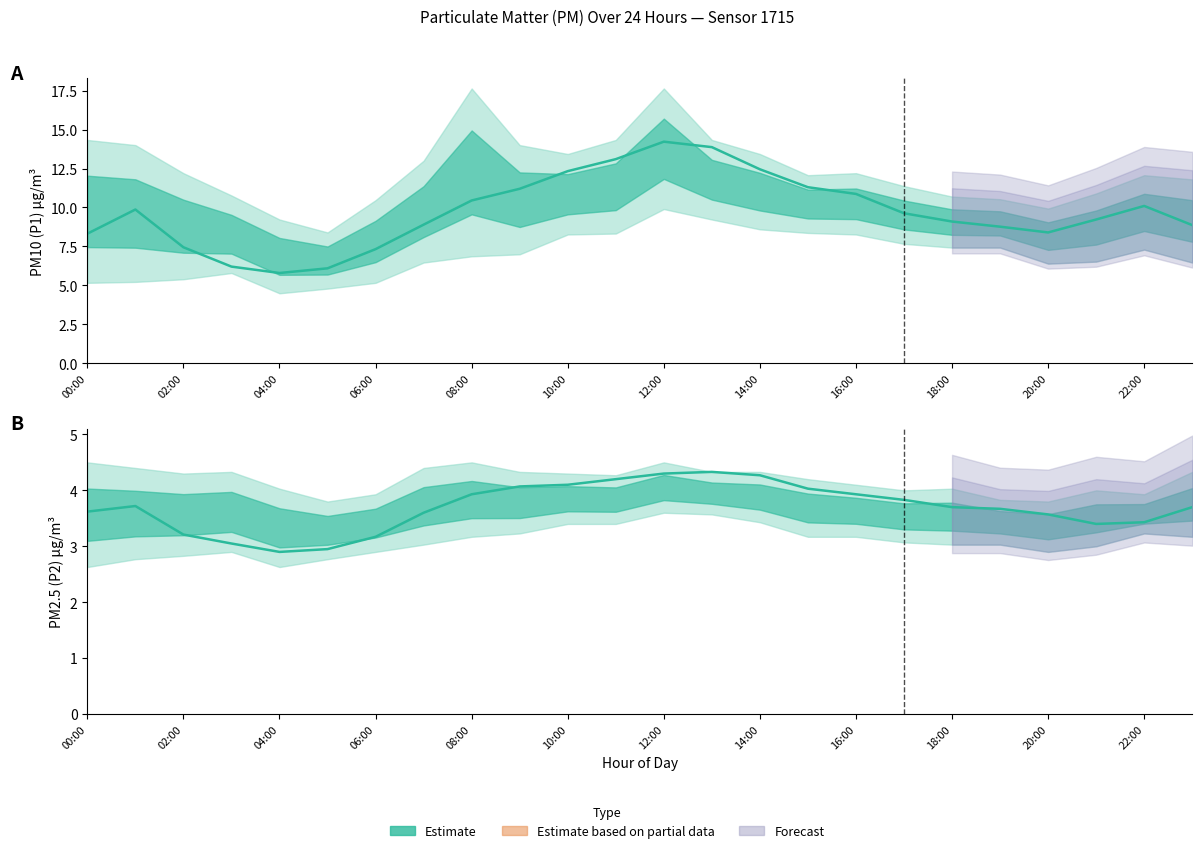

The PM10 (P1) series shows 17.5 at 14:00. True or false?

False